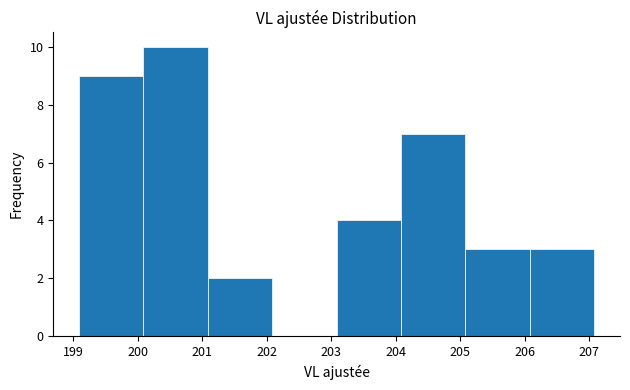

Reading left to right, list every bar in this chart as the range it spans on the x-axis followed by its height. Neither the bar edges nor the heights are printed on the chart, so give them approximately, as read against the axes.

199.1 to 200.1: 9
200.1 to 201.1: 10
201.1 to 202.1: 2
202.1 to 203.1: 0
203.1 to 204.1: 4
204.1 to 205.1: 7
205.1 to 206.1: 3
206.1 to 207.1: 3